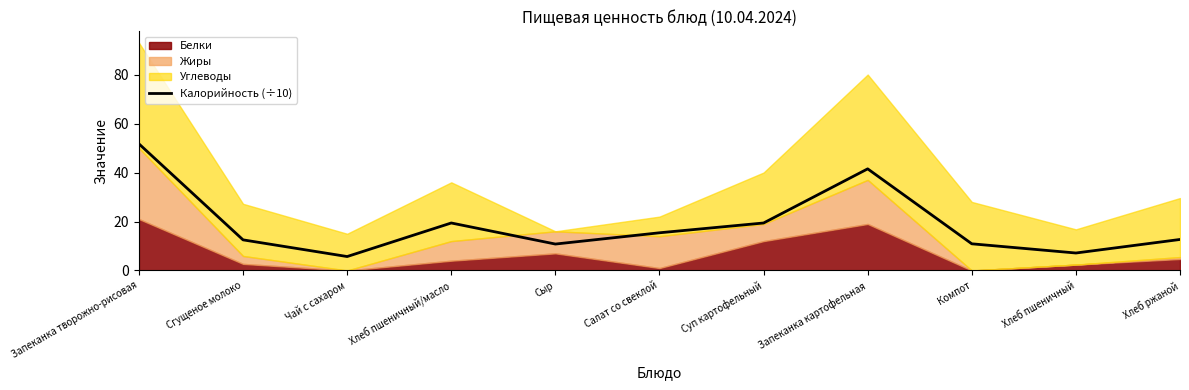

What is the difference between the maximum and minimum values?

46.0